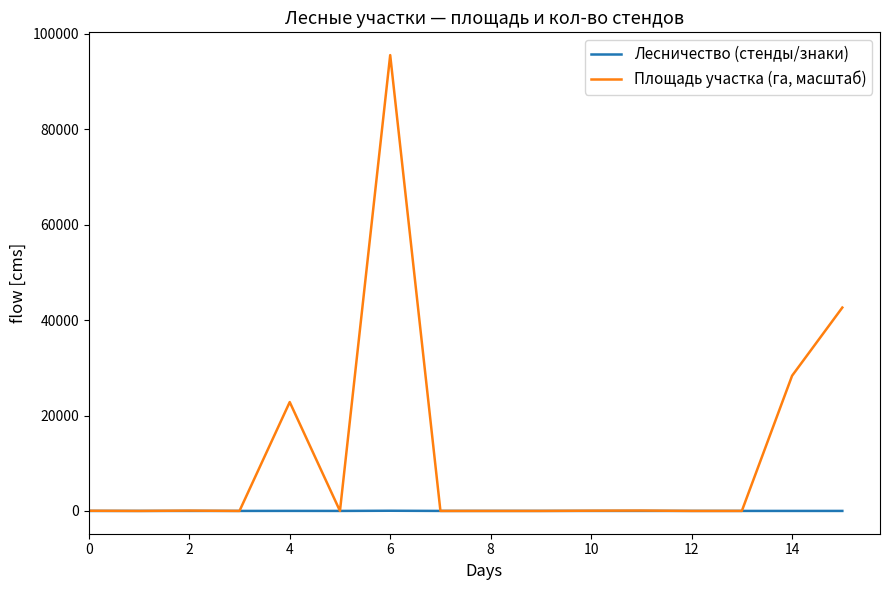

What is the maximum value shown in the chart?

95536.0